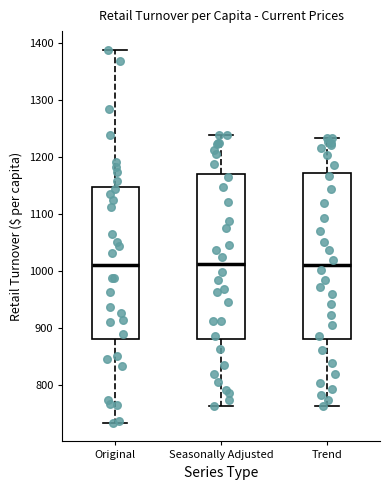

Reading left to right, transcribe this box plot: for each box, give where its median line is, the range the box spans, and where its two whiskers end, as read against the y-axis. The values are not printed on the chart, so give them approximately, as read against the axis.

Original: median 1010, box 880 to 1150, whiskers 730 to 1390
Seasonally Adjusted: median 1010, box 880 to 1170, whiskers 760 to 1240
Trend: median 1010, box 880 to 1170, whiskers 760 to 1230